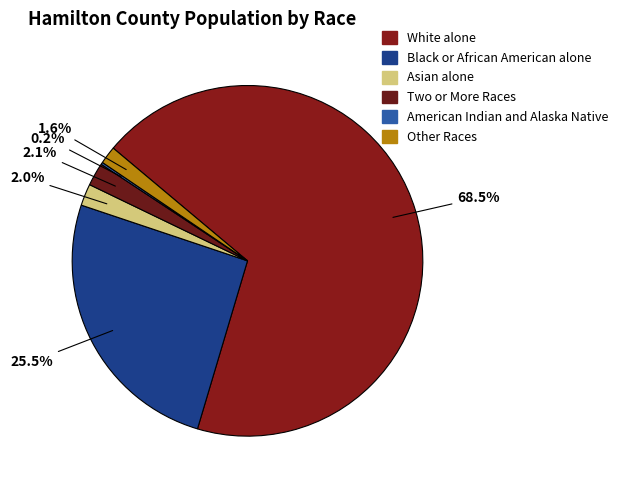

How many segments does this pie chart have?

6